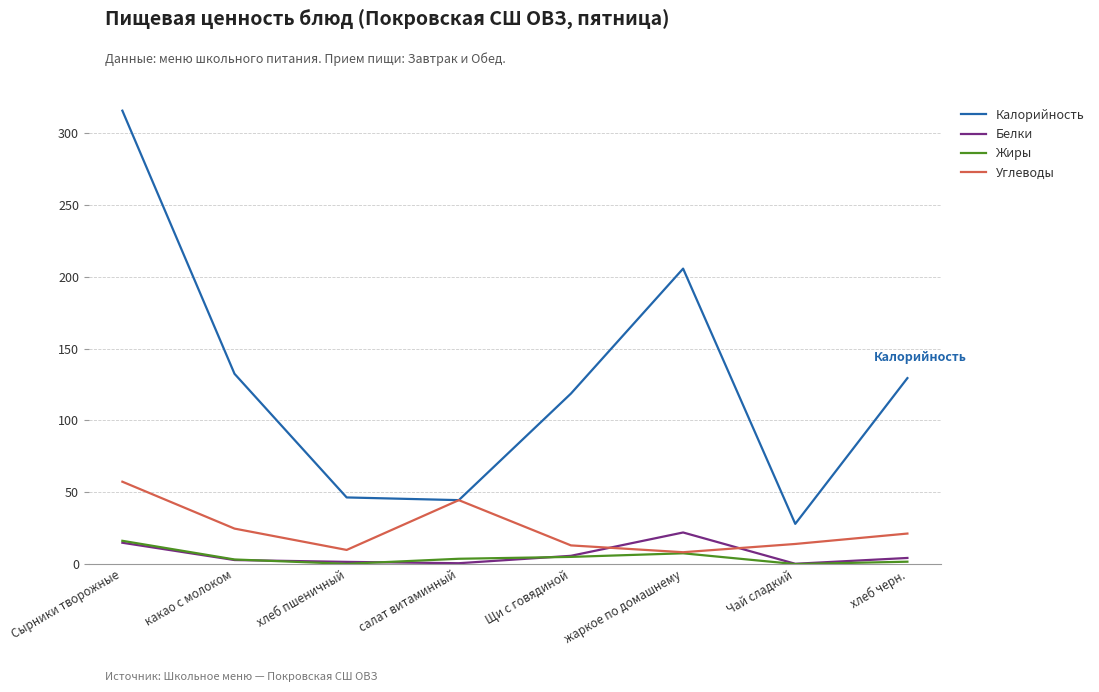

Which series changed the most between хлеб пшеничный and салат витаминный?

Углеводы